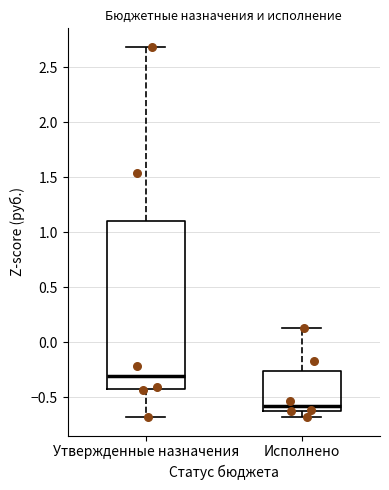

Where is the upper edge of the box for Исполнено on the y-axis? The values are not printed on the chart, so give them approximately, as read against the axis.

-0.25